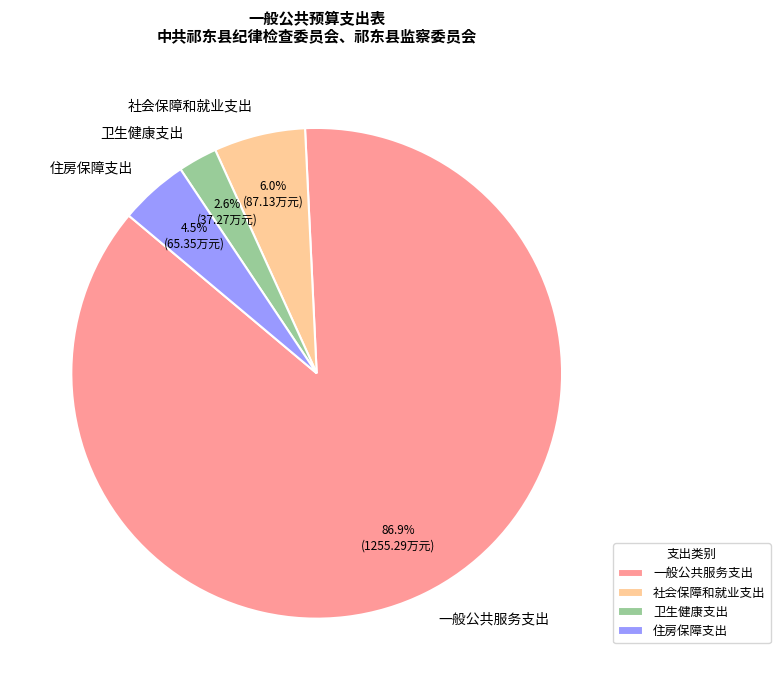

The 一般公共服务支出 slice represents 94% of the pie. True or false?

False